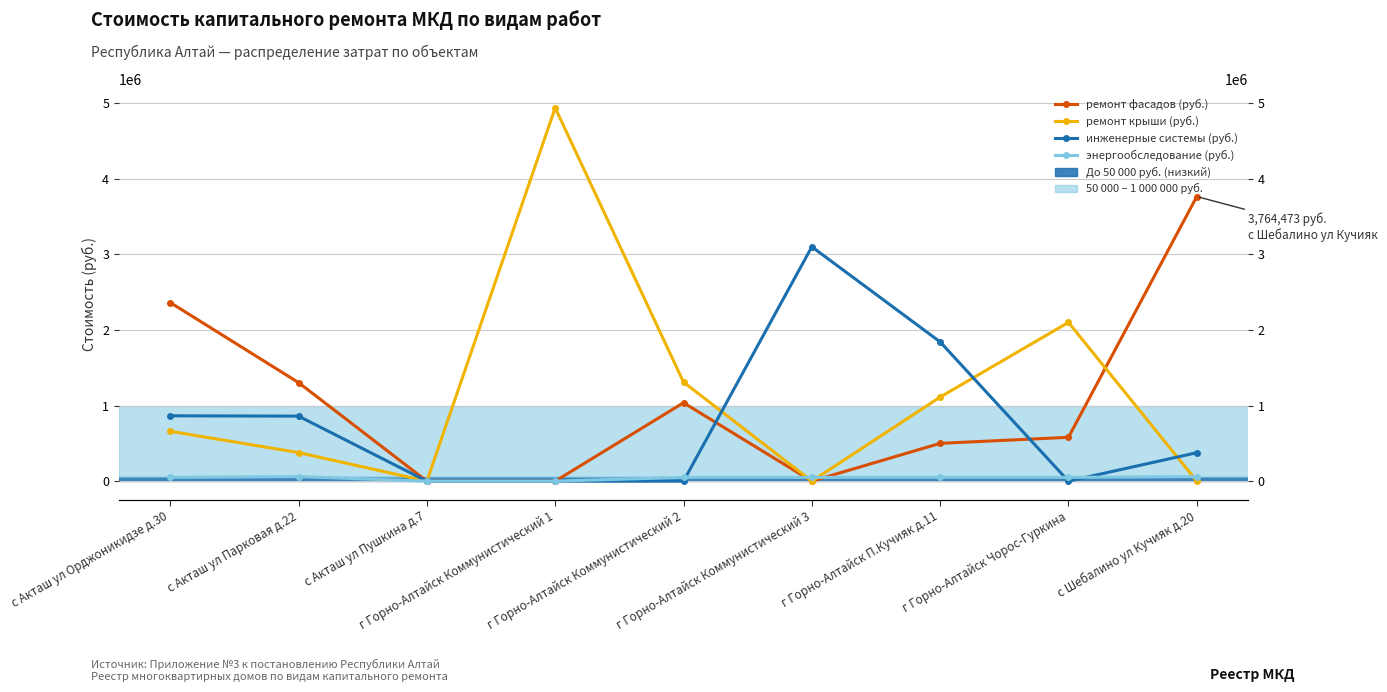

How many categories are shown in the chart?

9